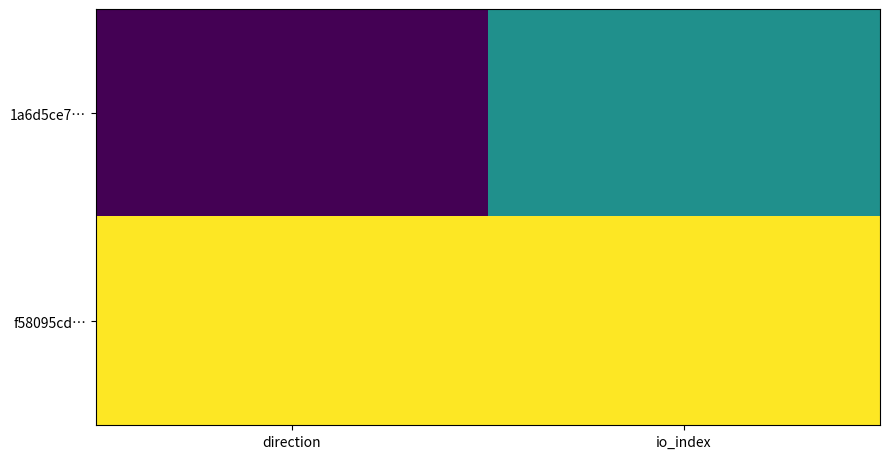

Reading left to right, what are all the values shown in this chart?

1a6d5ce7…: direction=-1	io_index=0
f58095cd…: direction=1	io_index=1